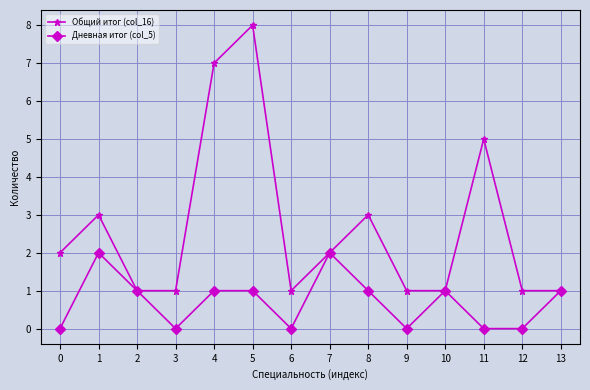

Is it true that Дневная итог (col_5) equals 0 at 3?

True